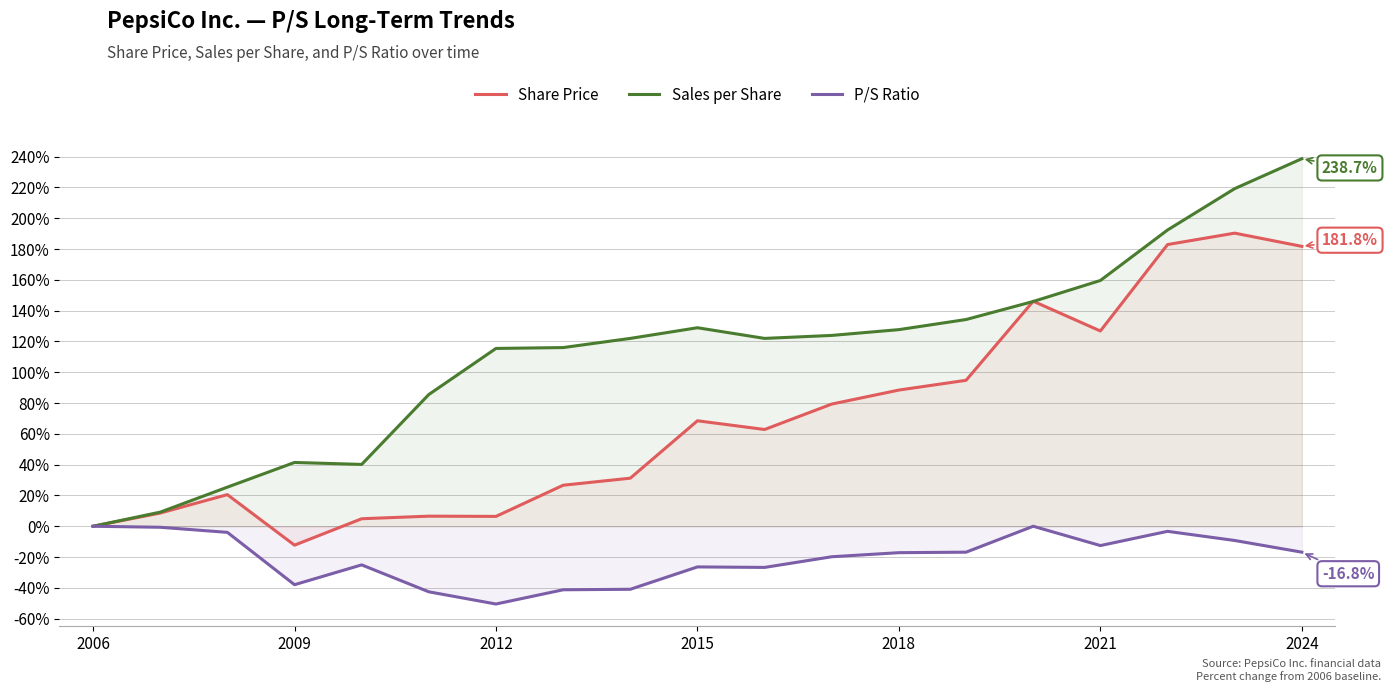

After their last crossing, which series has the higher values: Sales per Share or Share Price?

Sales per Share